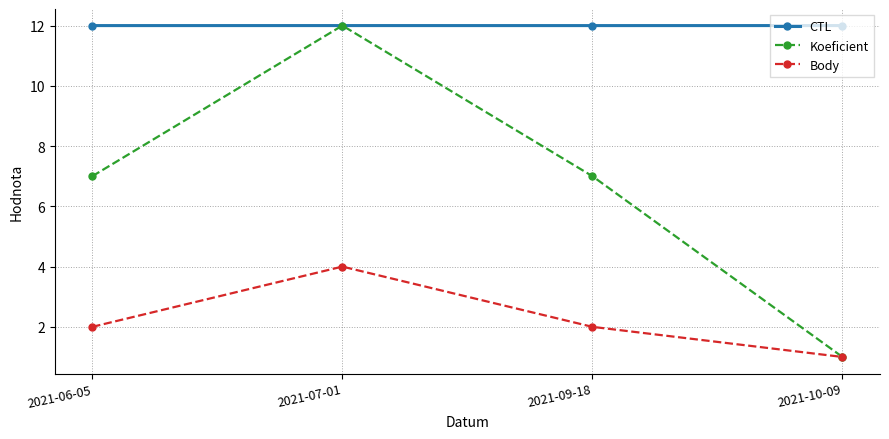

At 2021-09-18, list the series in order from largest to smallest.

CTL, Koeficient, Body